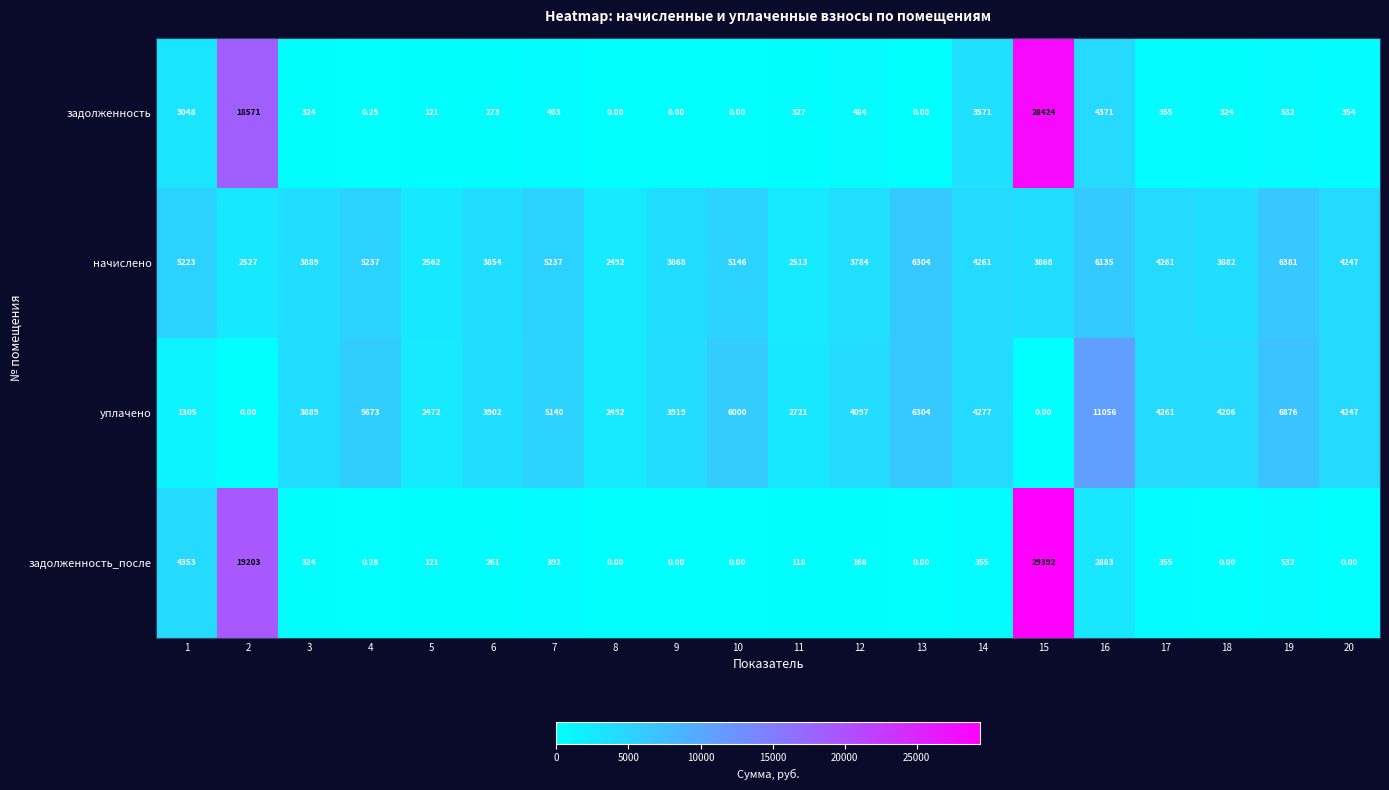

Which series has the largest range (max minus min)?

задолженность_после